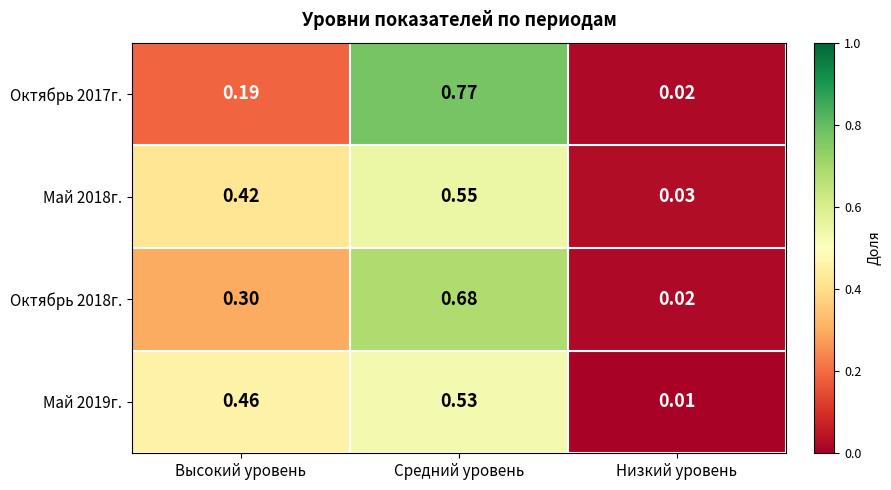

Where is Май 2018г. nearest to the value 0?

Низкий уровень